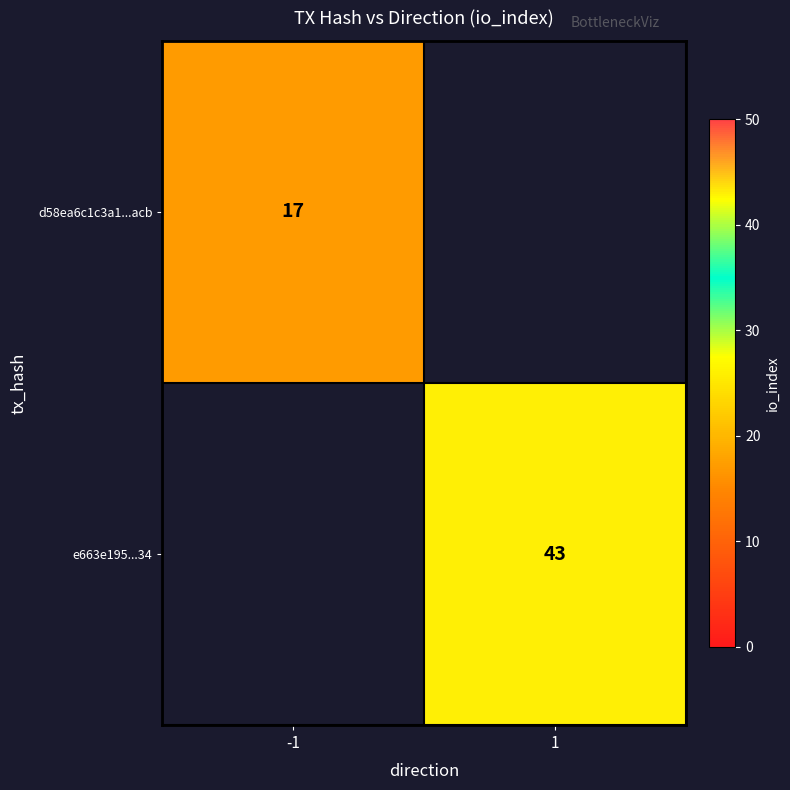

The d58ea6c1c3a1...acb series shows 8 at -1. True or false?

False